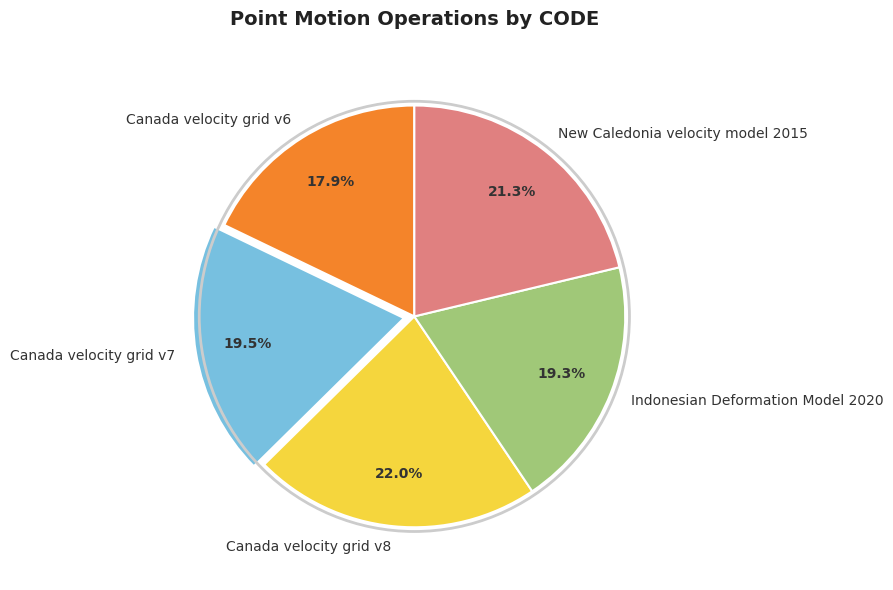

Does Canada velocity grid v7 represent more than half of the total?

No